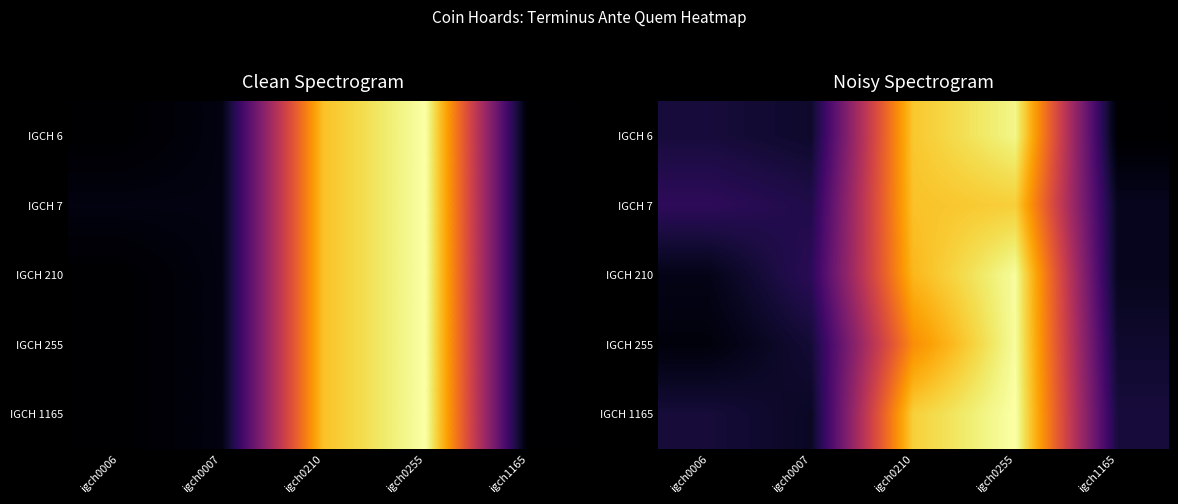

Which series has the largest total across all categories?

IGCH 1165